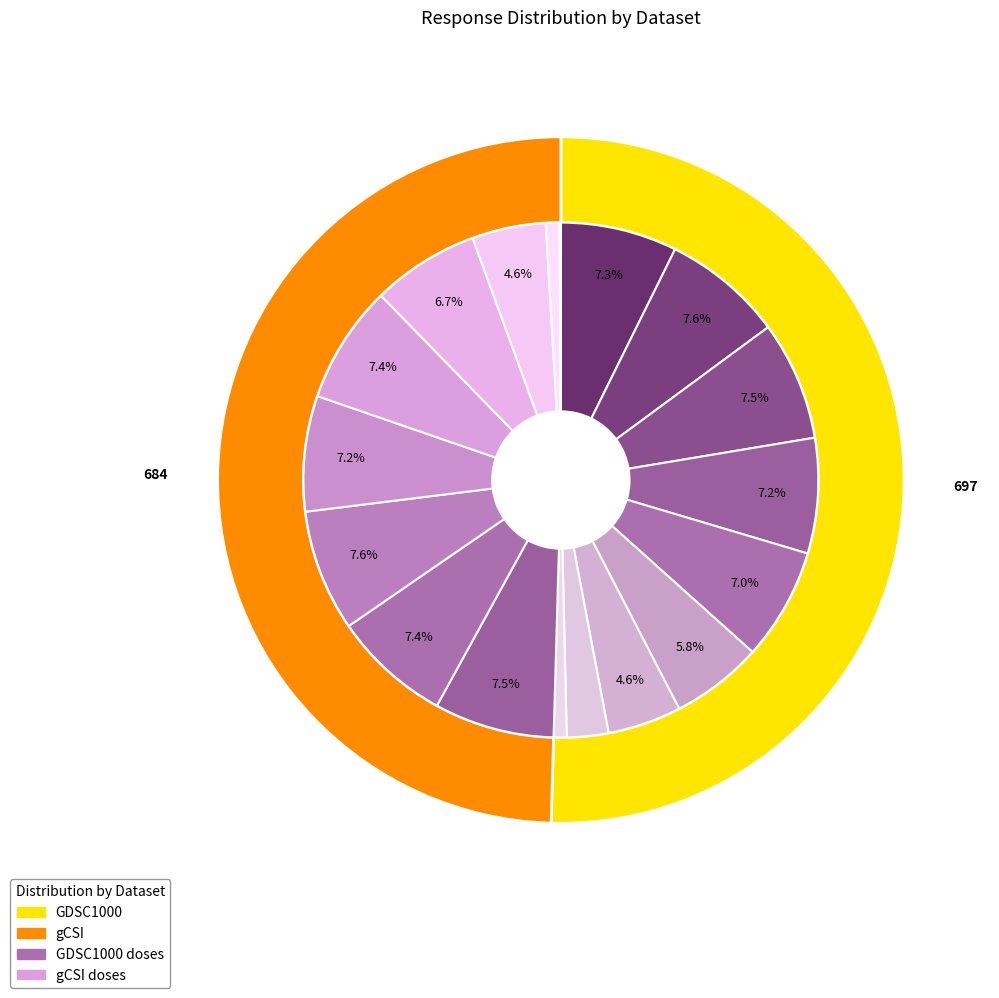

Does 8 represent more than half of the total?

No